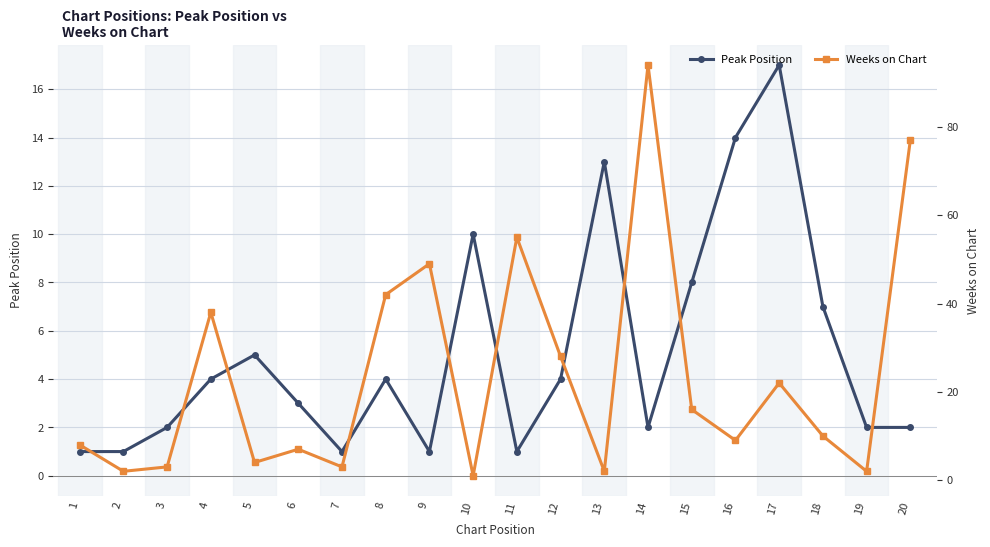

Is the value of Peak Position at 20 greater than the value of Weeks on Chart at 5?

No